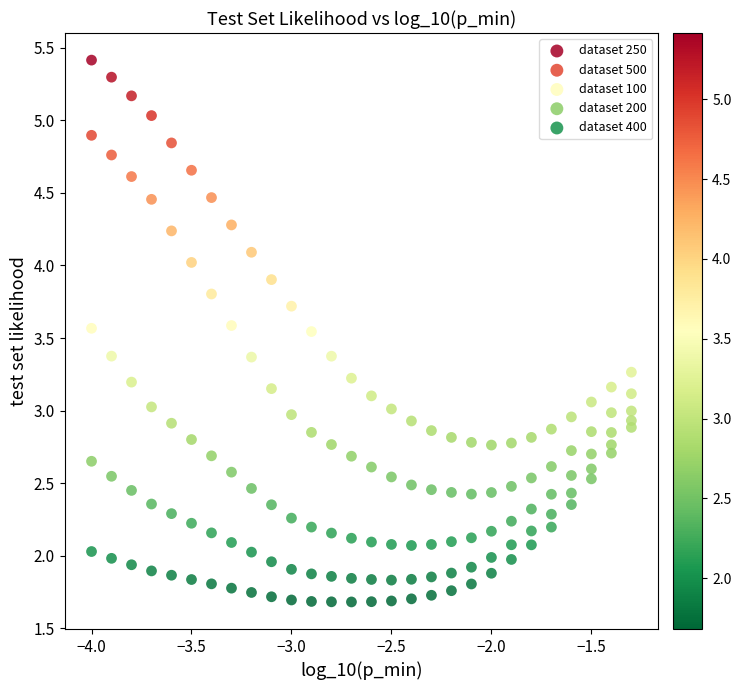

Which series has the widest spread of Y values?

dataset 250